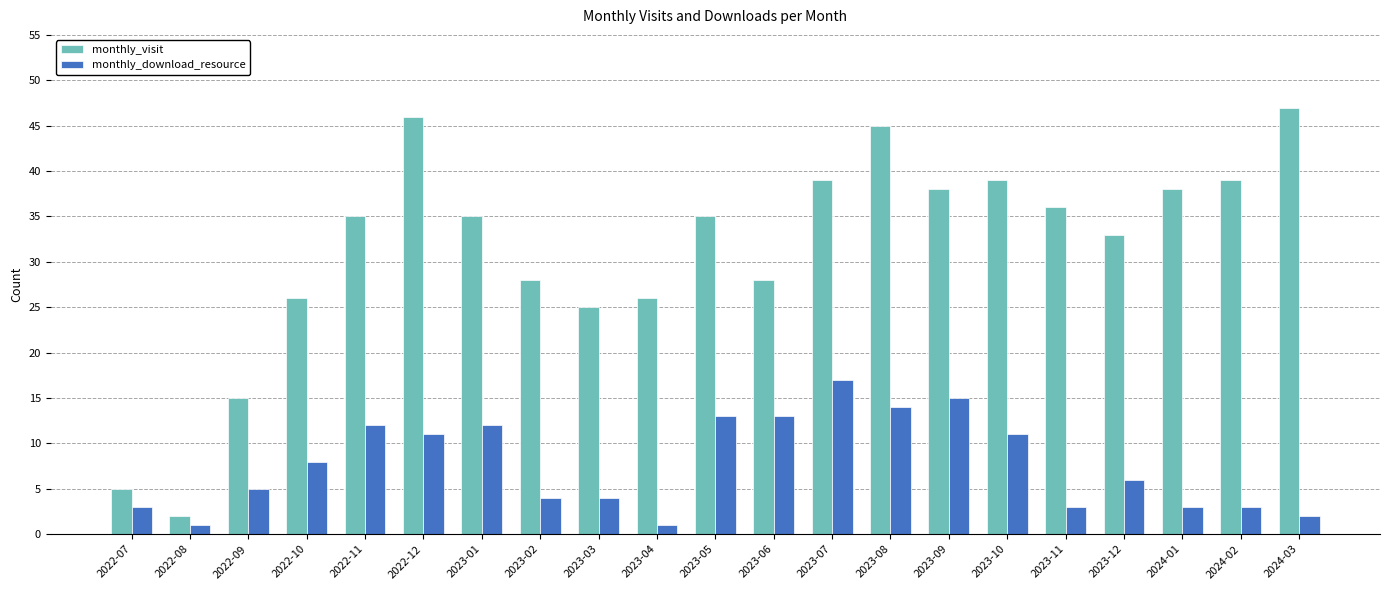

What is the spread (max minus min) of values at 2022-09?

10